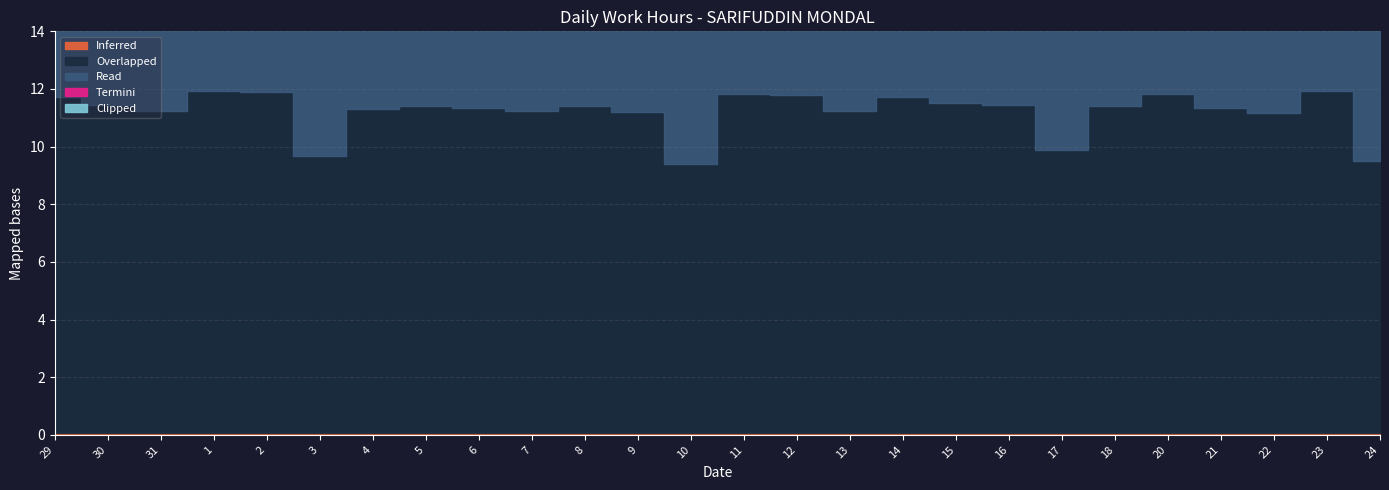

What are all the series names shown in the legend?

Overlapped, Read, Termini, Inferred, Clipped